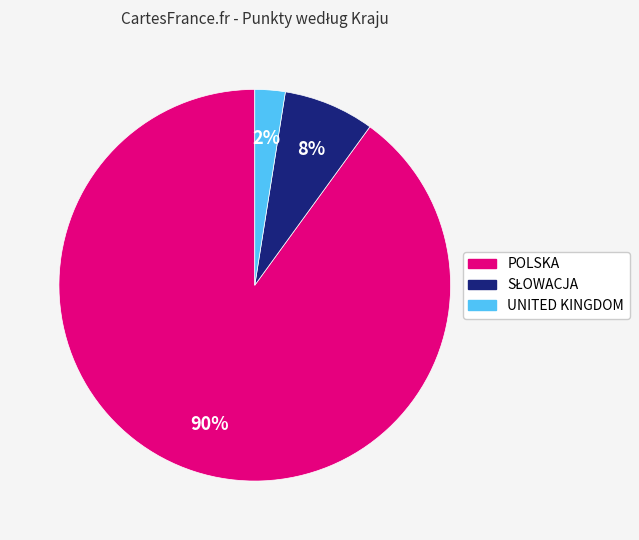

To the nearest percent, what portion does POLSKA represent?

90%